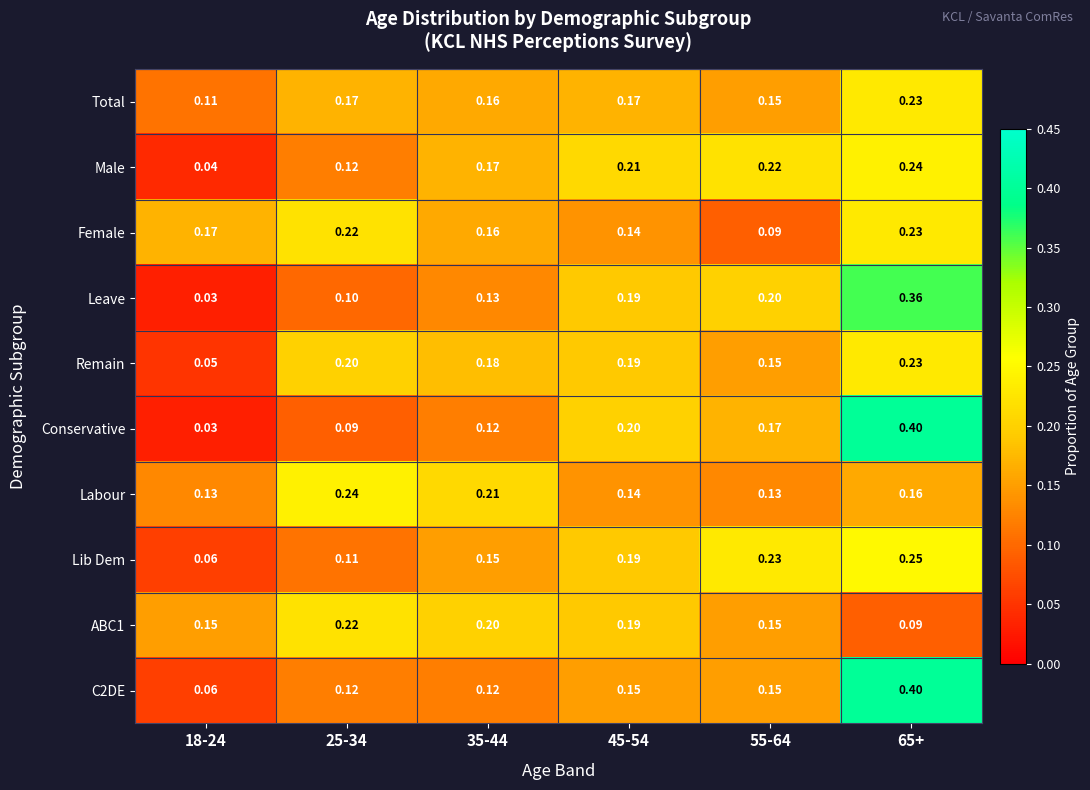

Is the value of Remain at 45-54 greater than the value of Lib Dem at 65+?

No